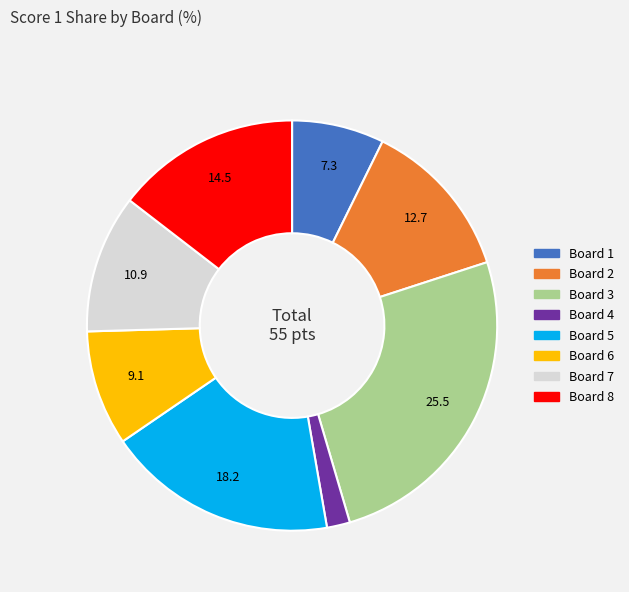

Do Board 8 and Board 3 together represent more than half of the pie?

No